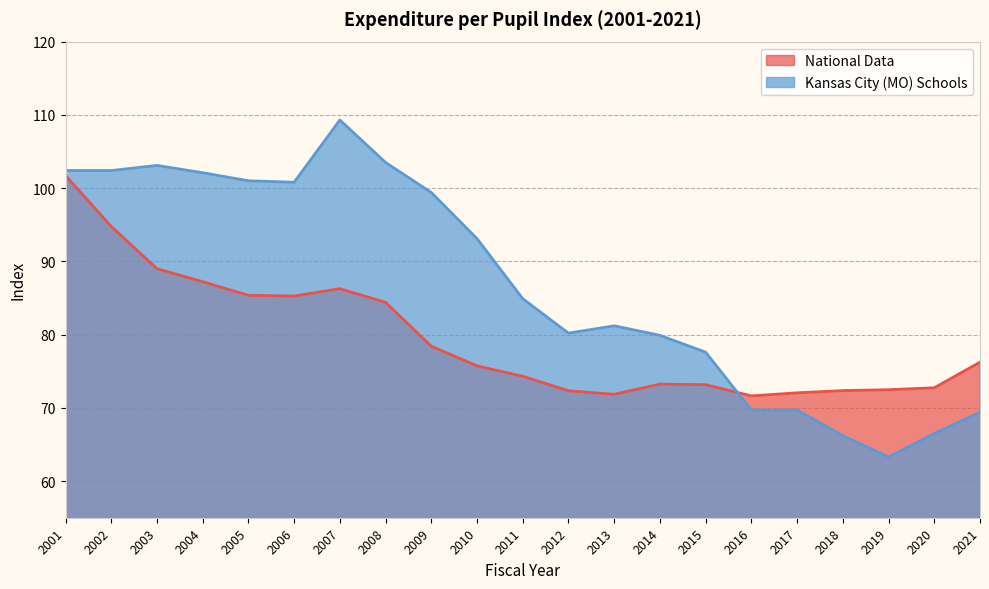

At which label does Kansas City (MO) Schools reach its peak?

2007